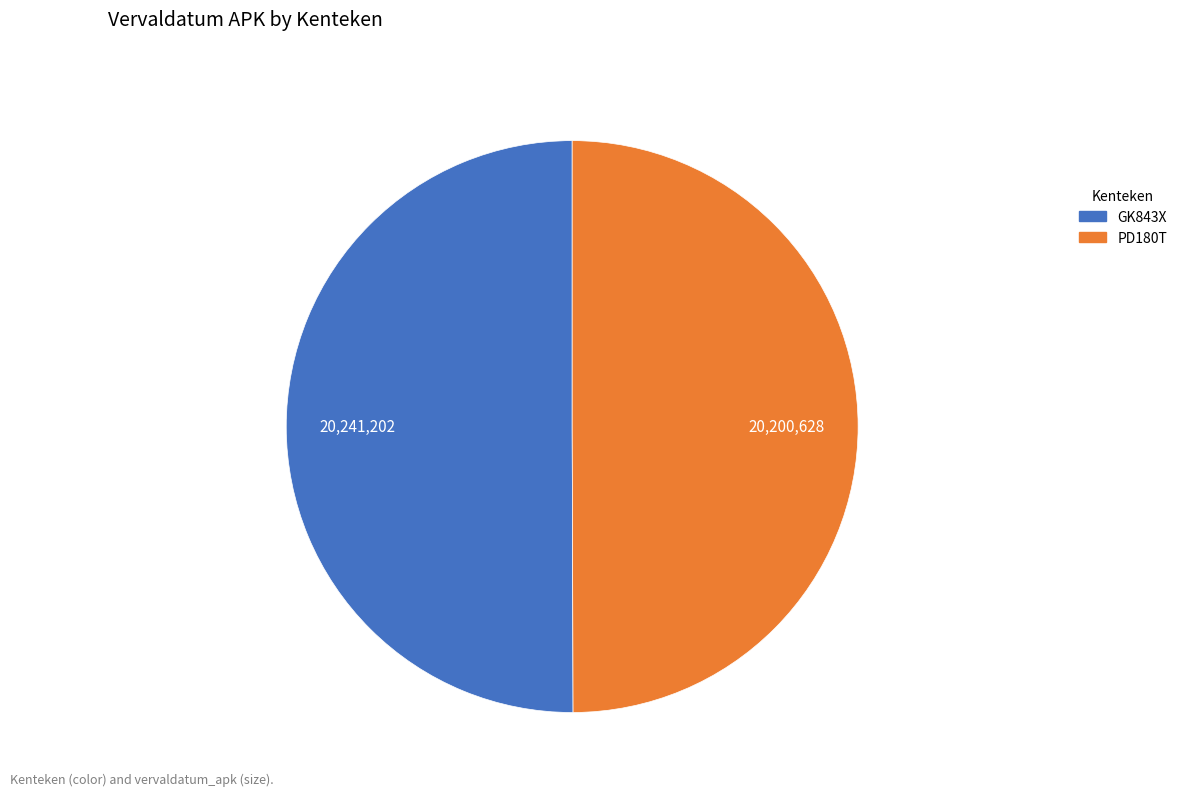

What is the ratio of the value at GK843X to the value at PD180T?

1.0